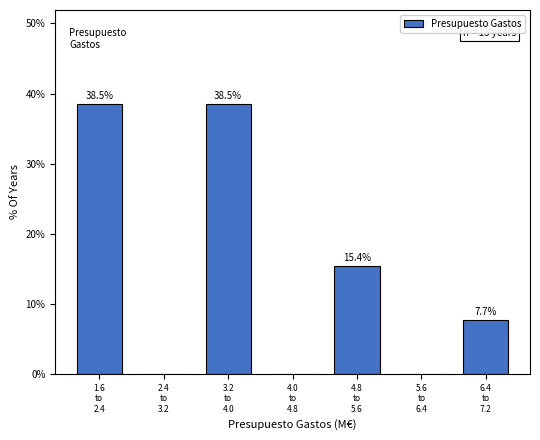

What is the greatest value displayed?

38.5